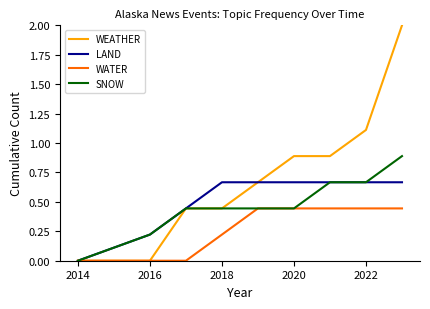

How many values in SNOW are above zero?

8